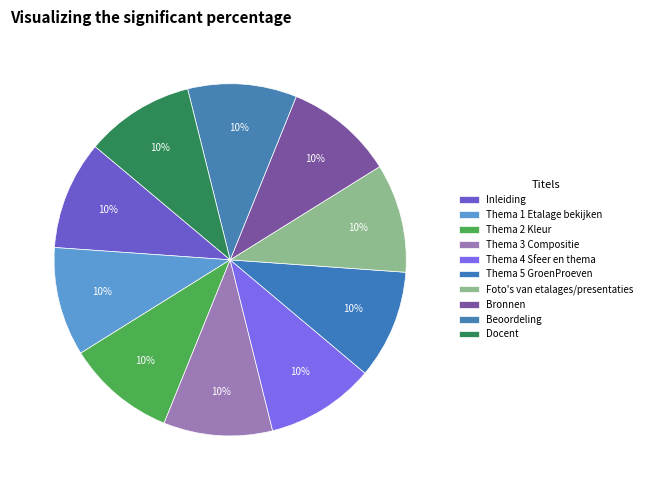

The Thema 1 Etalage bekijken slice represents 10% of the pie. True or false?

True